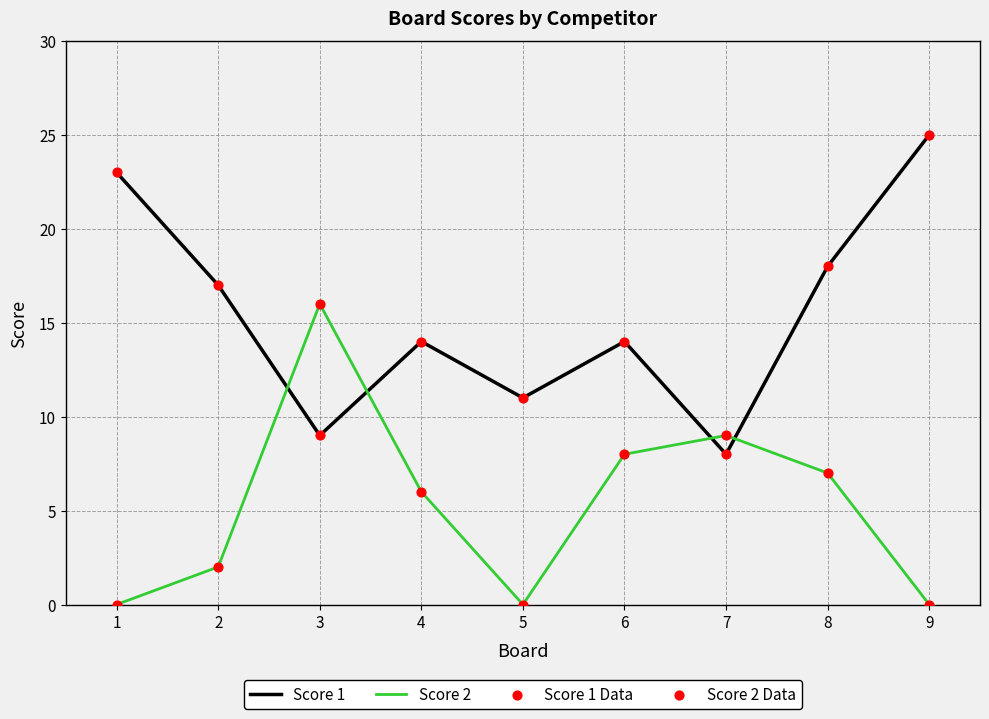

Which series has the largest total across all categories?

Score 1